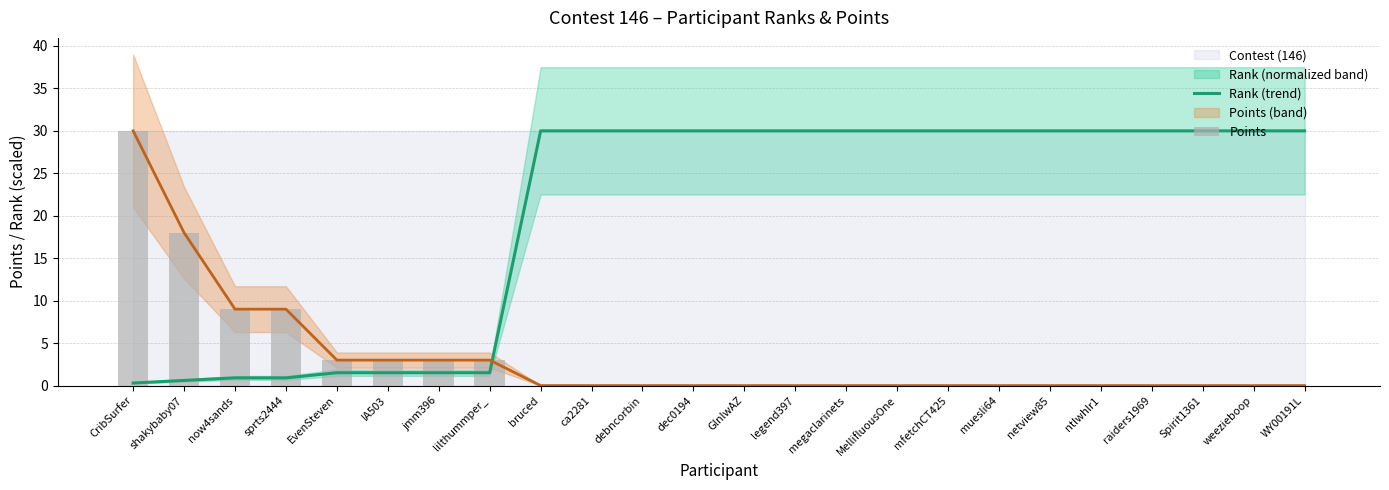

Are the bars grouped side by side (vs. stacked)?

Yes